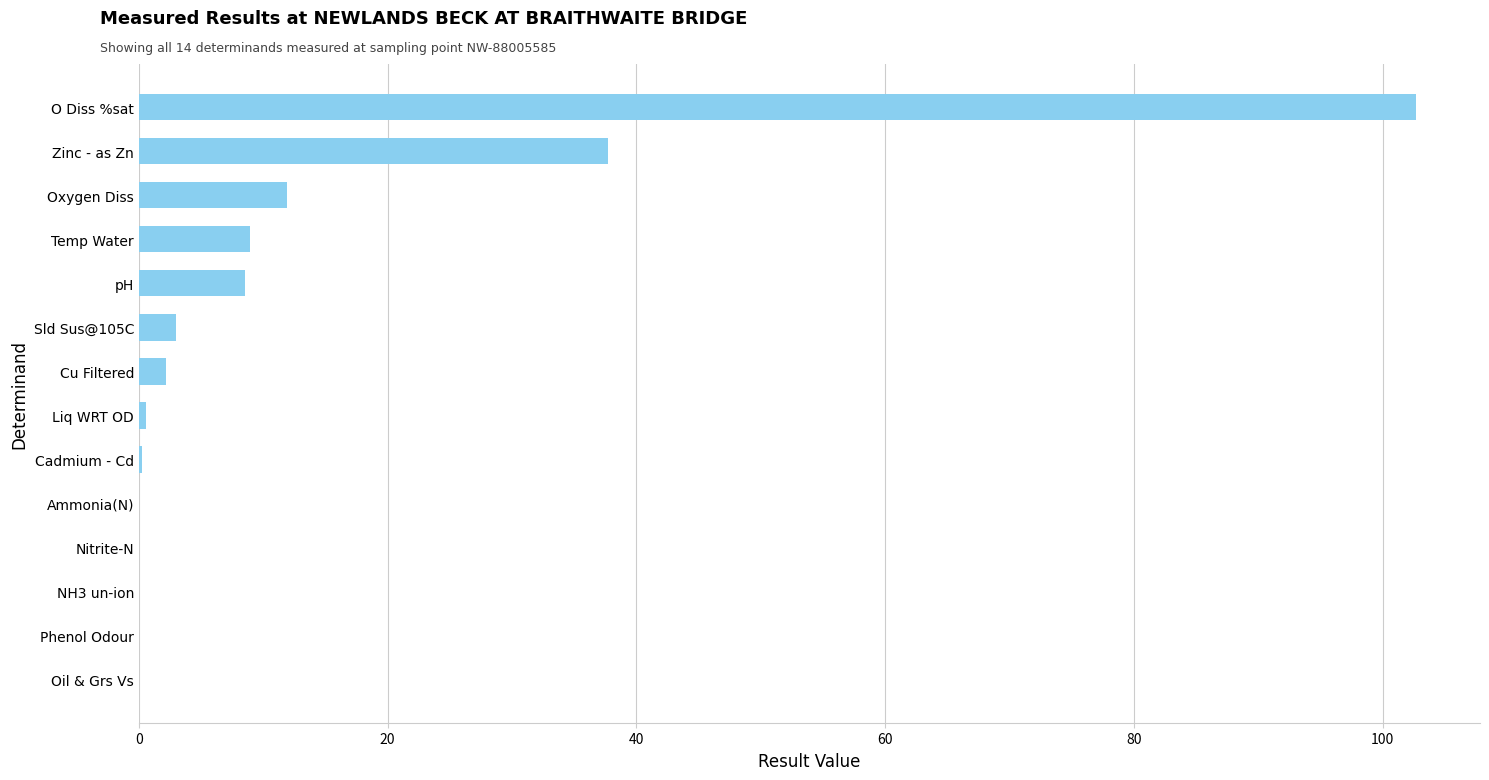

Are the bars horizontal?

Yes